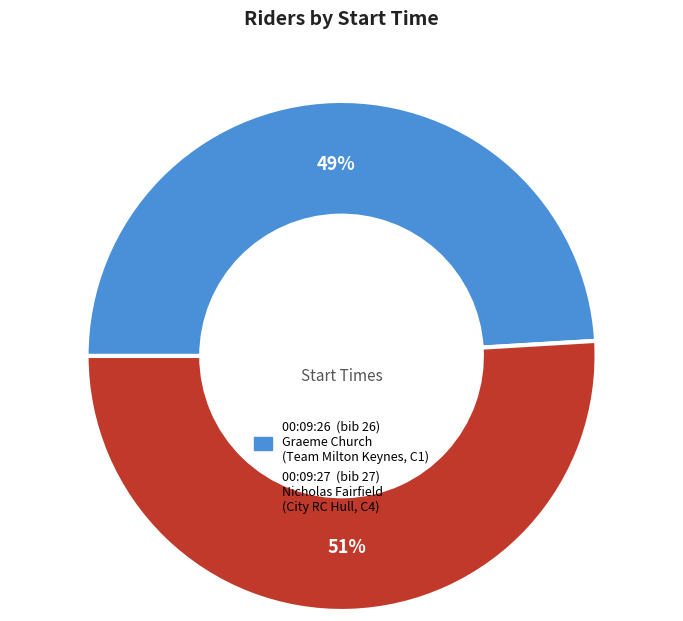

What percentage is the 00:09:27 slice, to the nearest percent?

51%